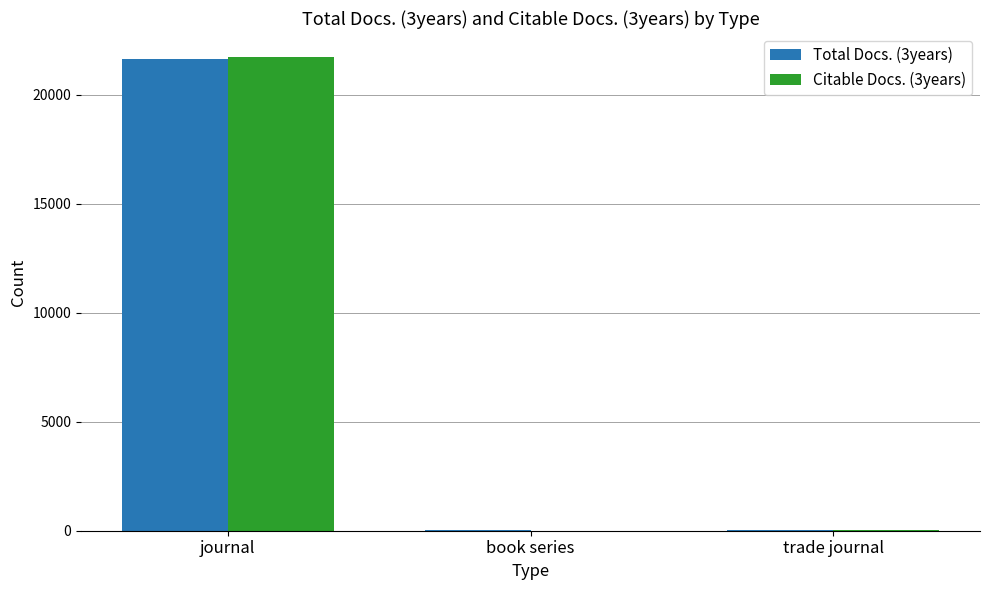

How many categories are shown in the chart?

3